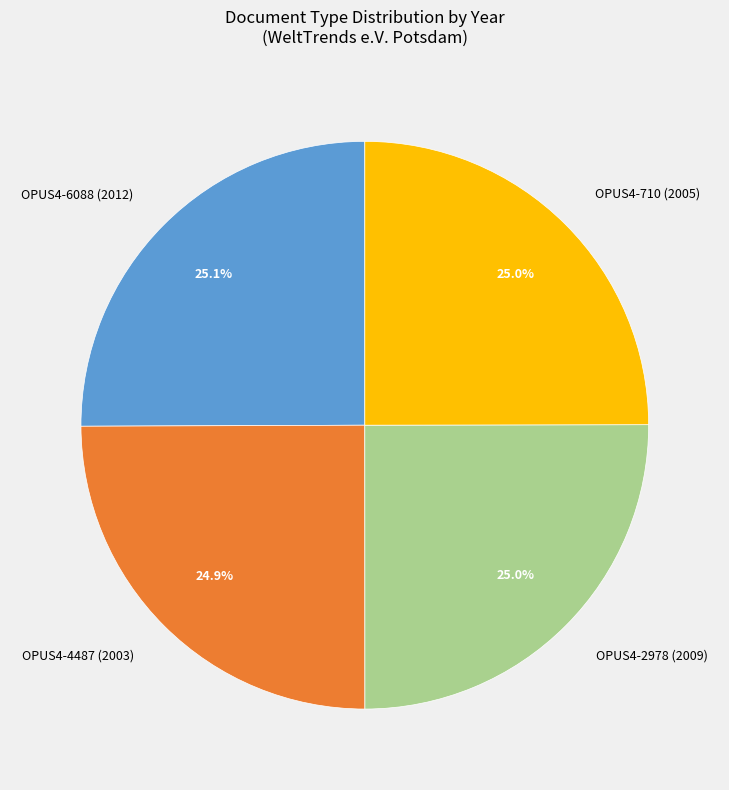

Approximately how many times larger is the value at OPUS4-710 (2005) compared to OPUS4-2978 (2009)?

1.0